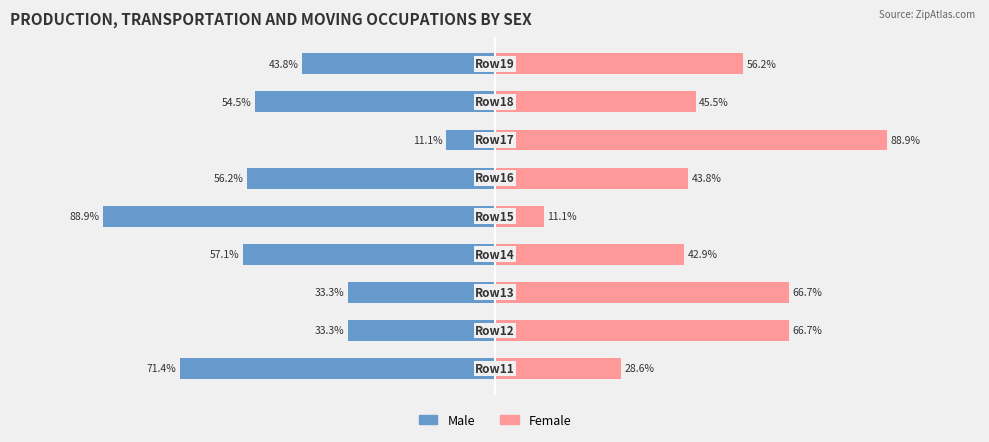

What is the approximate value of Female at −125?

28.6